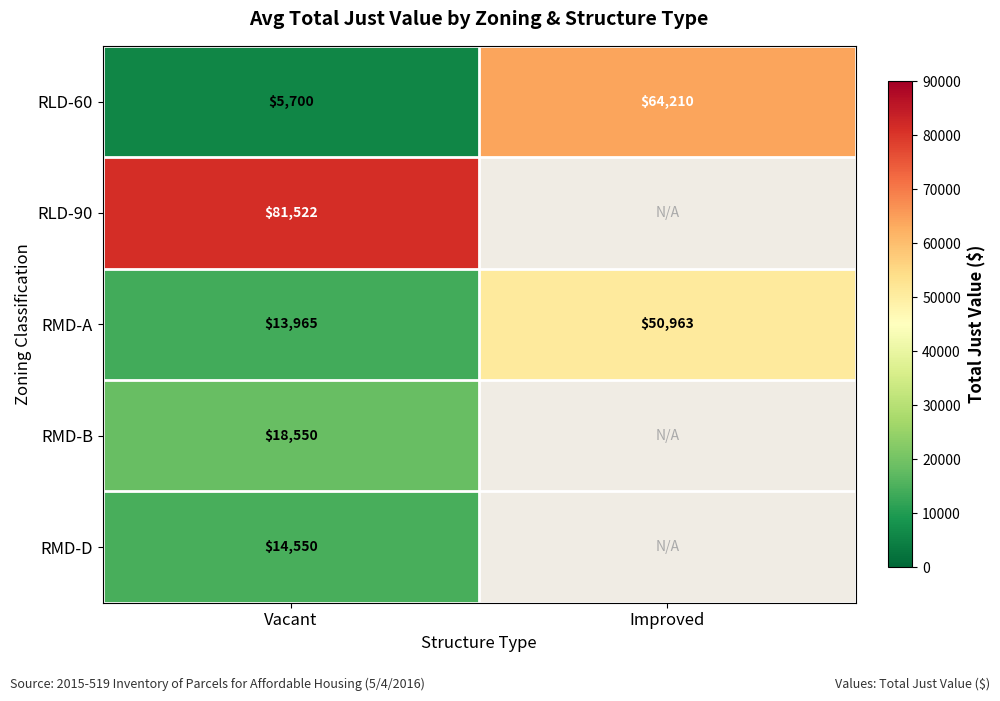

What is the difference between the highest and lowest values at Vacant?

75822